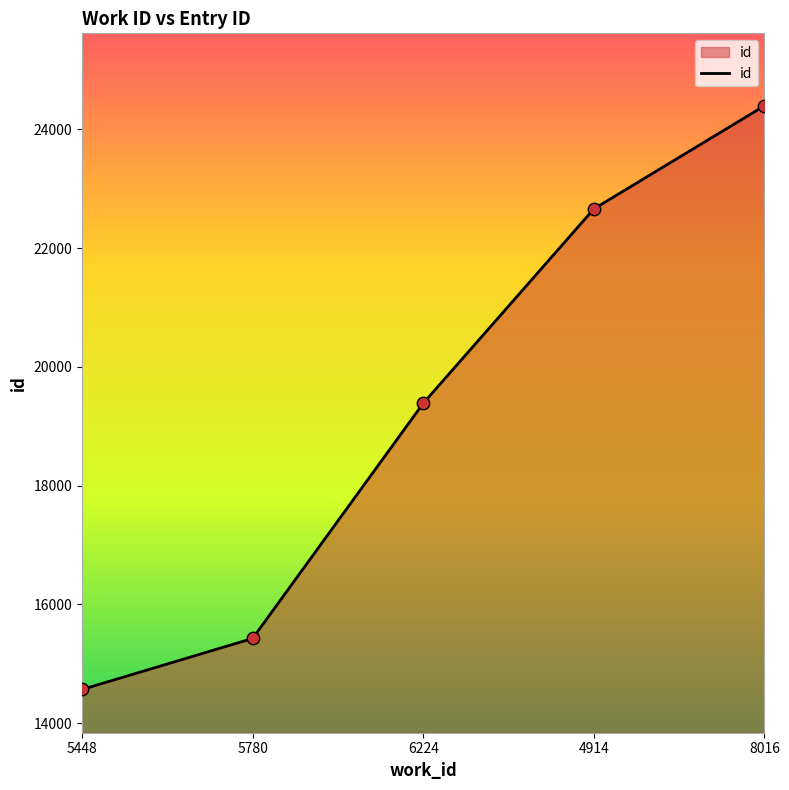

Approximately how many times larger is the value at 8016 compared to 4914?

1.1